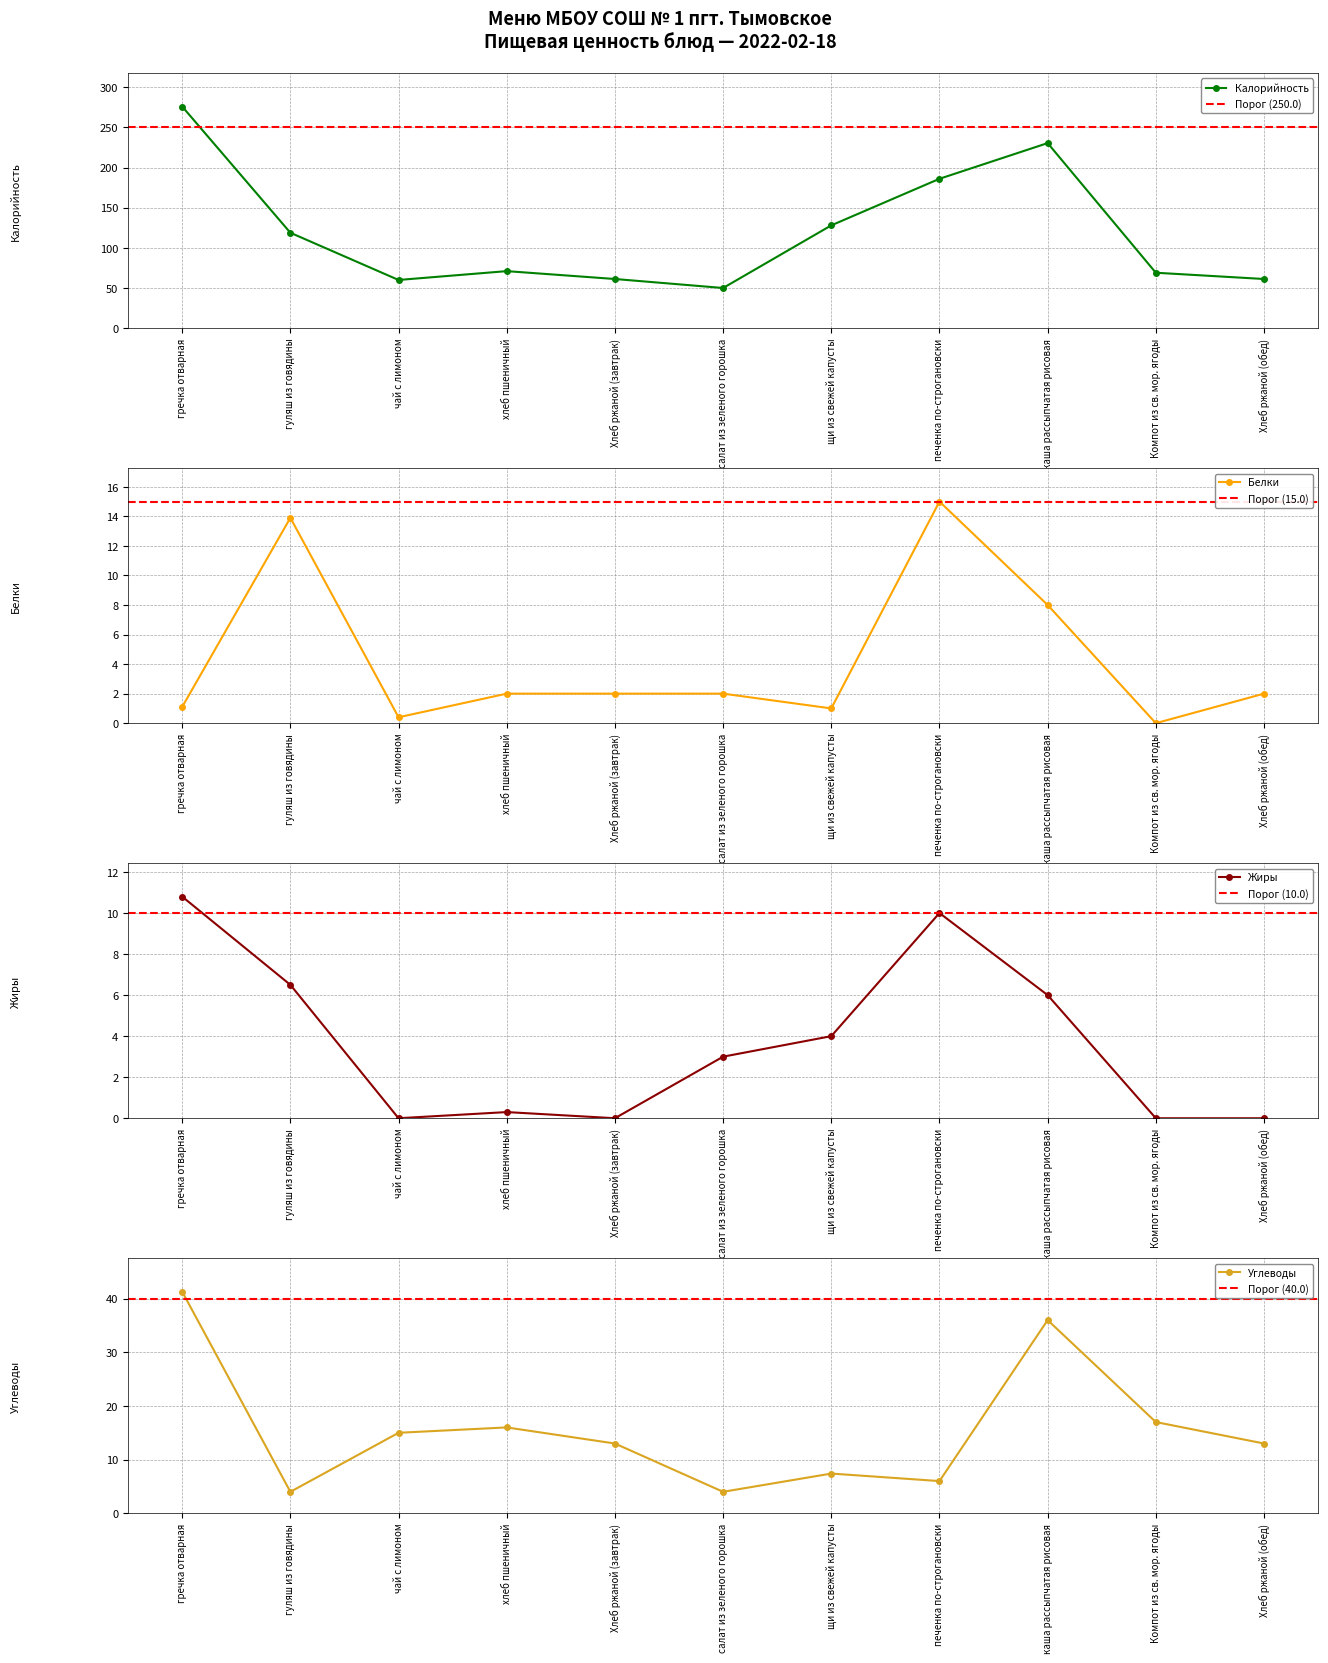

What is the difference between the Жиры values at Хлеб ржаной (обед) and щи из свежей капусты?

4.0